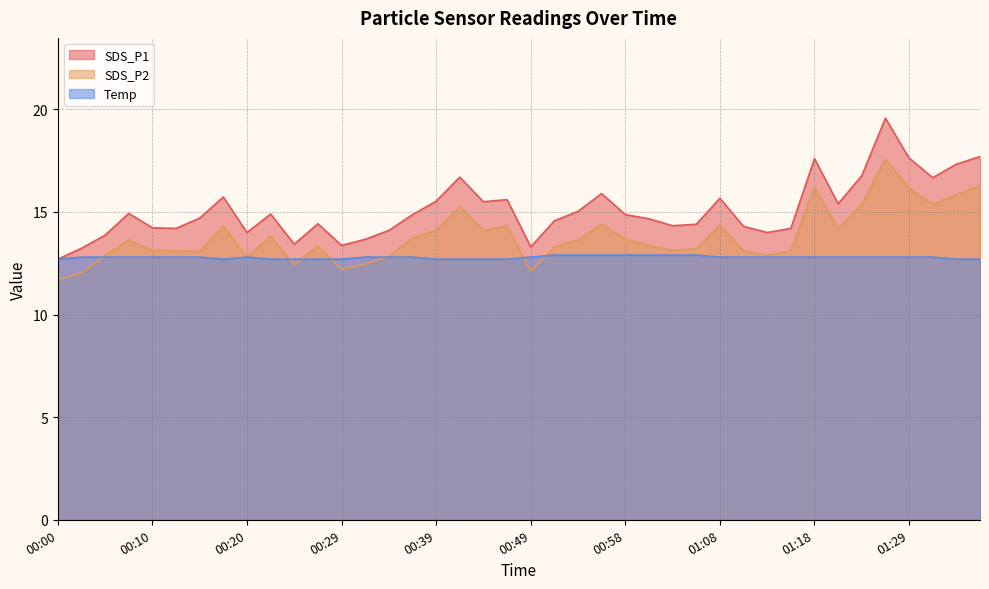

Between 00:03 and 00:51, which series saw the biggest shift?

SDS_P1